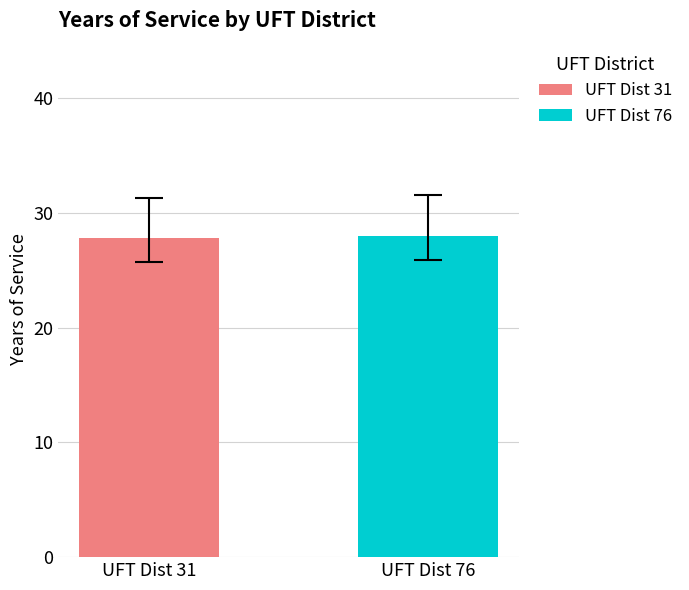

How many groups of bars are there?

1